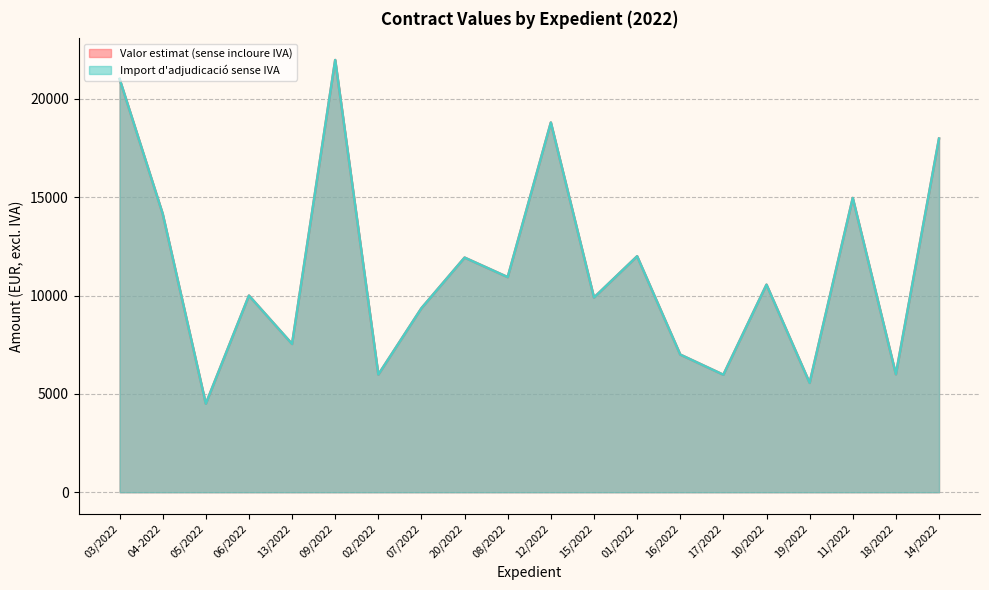

Does the chart display data point markers on the line(s)?

No